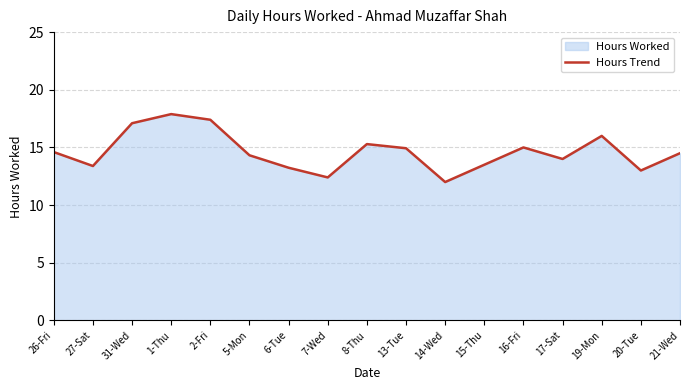

What is the sum of all values?

248.6